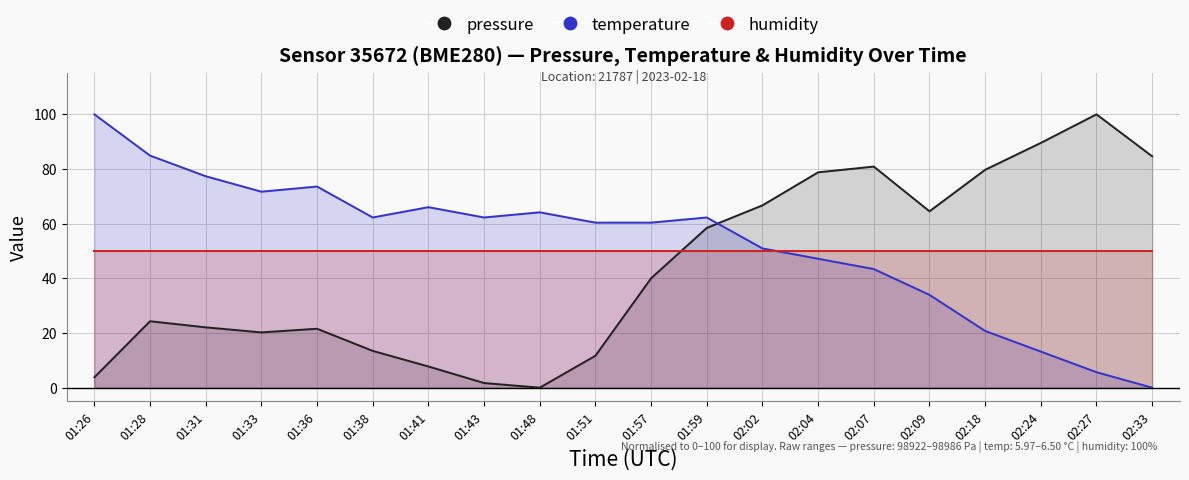

What is the difference between the second highest and second lowest values in the pressure series?

87.8